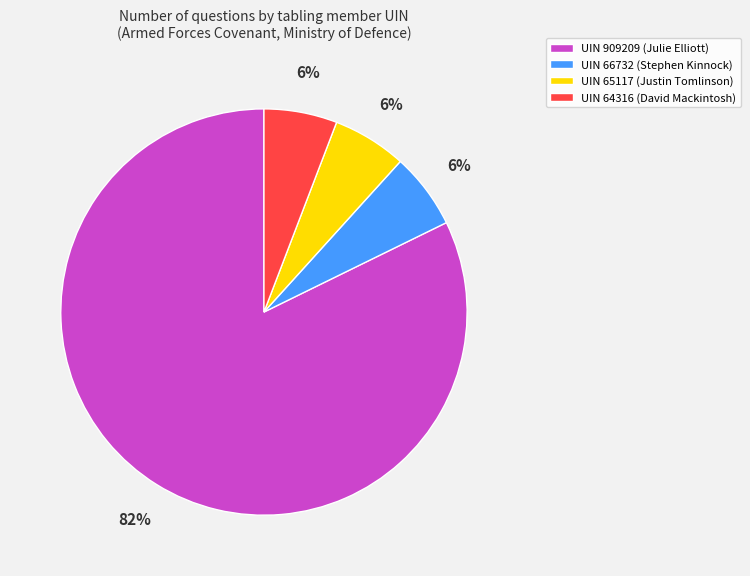

To the nearest percent, what percentage of the pie is UIN 66732 (Stephen Kinnock)?

6%